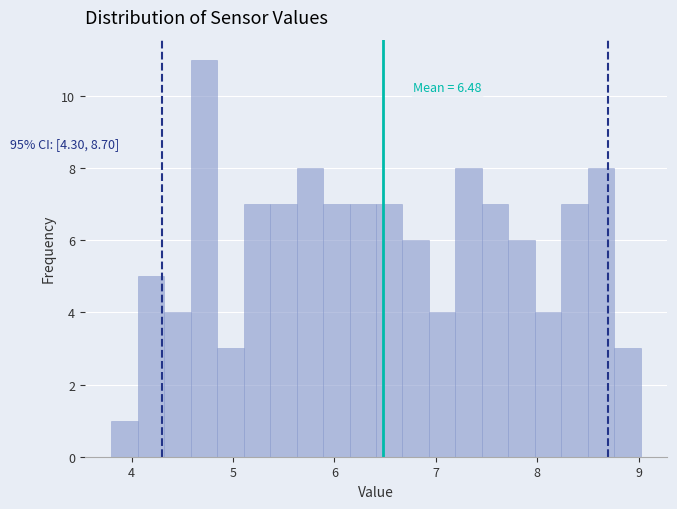

Around what value on the x-axis is the tallest bar? Give the approximate position of its centre, as read against the axis.

4.7